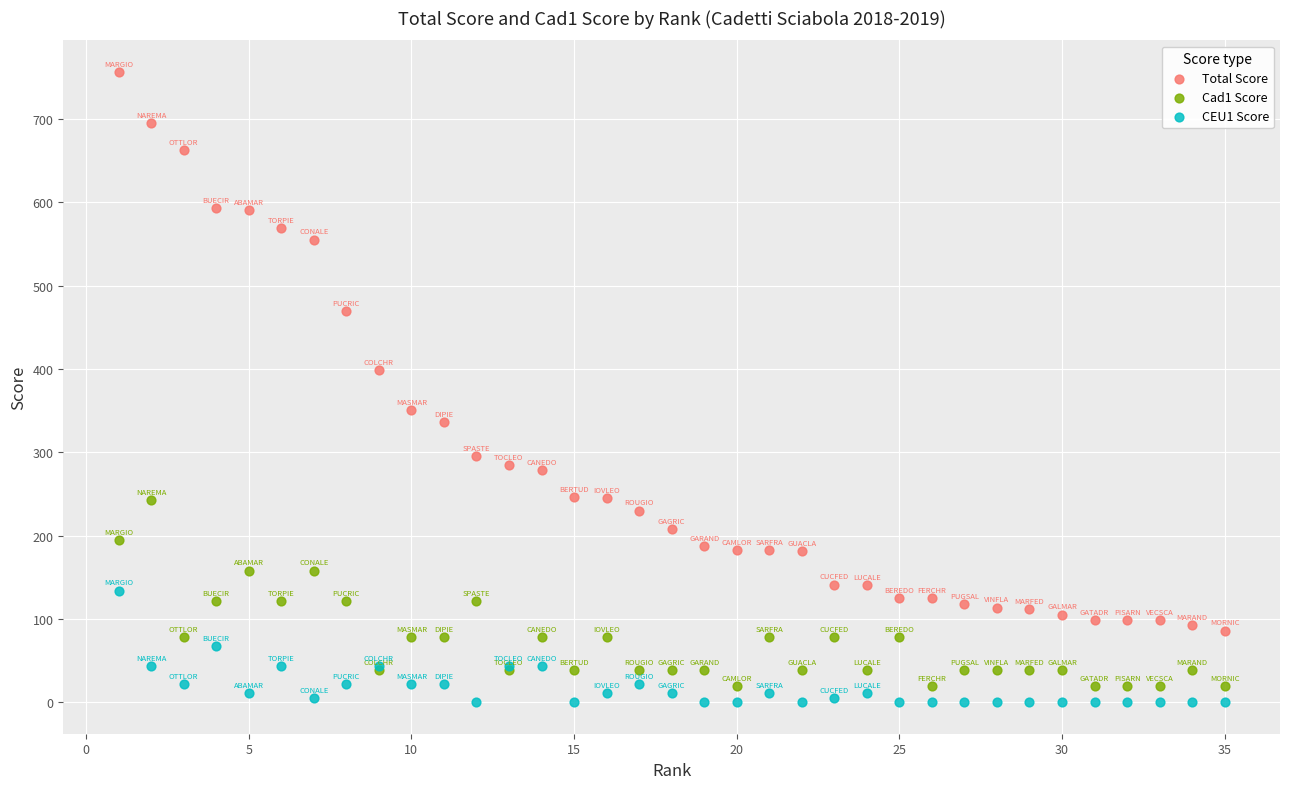

What are all the series names shown in the legend?

Total Score, Cad1 Score, CEU1 Score